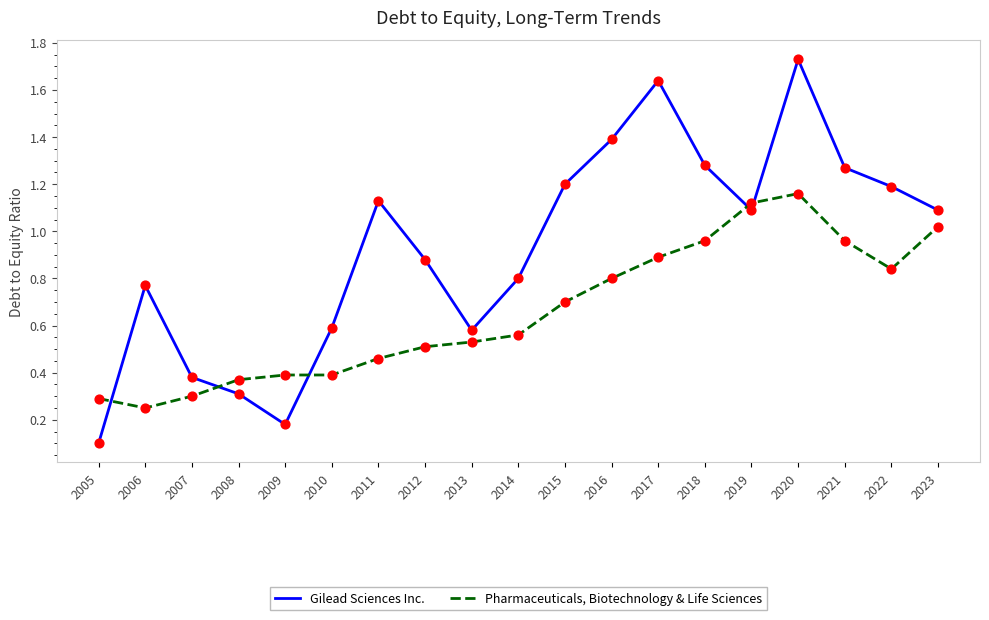

Which series has the largest total across all categories?

Gilead Sciences Inc.